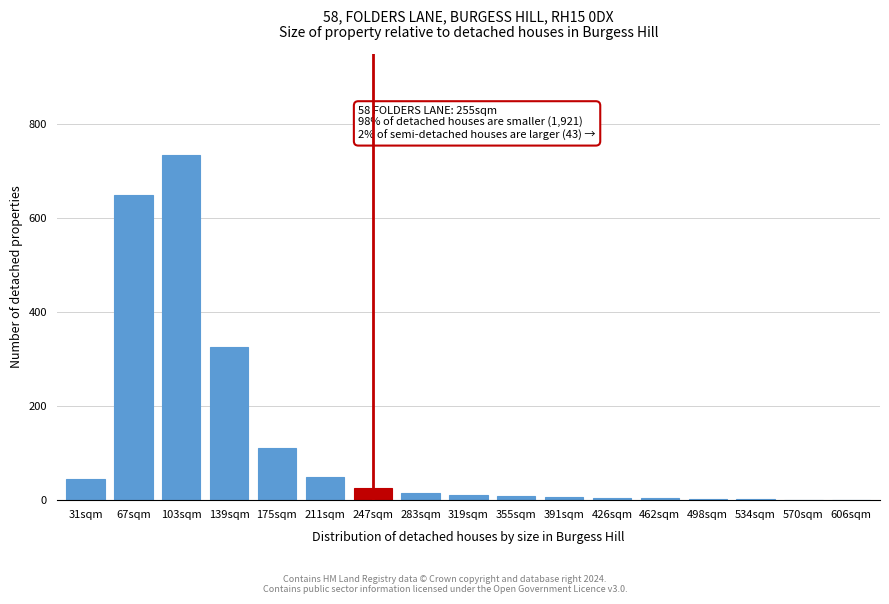

At which label is the value closest to 368?

139sqm